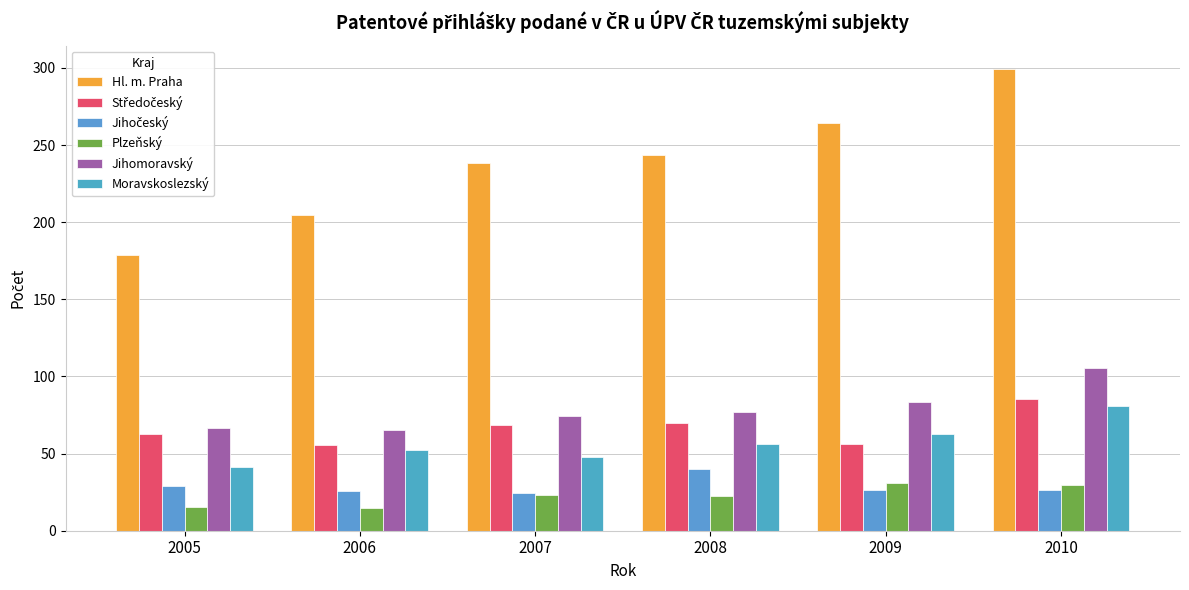

How many bars are there in total?

36